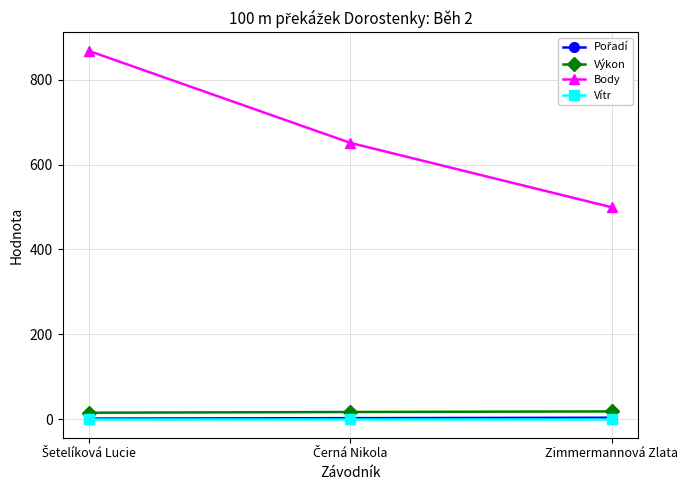

True or false: Body has a value of 499.0 at Zimmermannová Zlata.

True